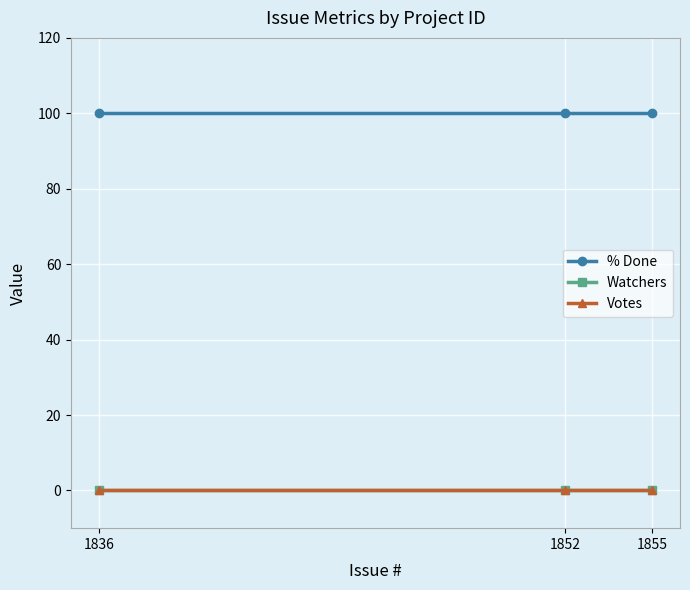

Reading left to right, what are all the values shown in this chart?

% Done: 100	100	100
Watchers: 0	0	0
Votes: 0	0	0